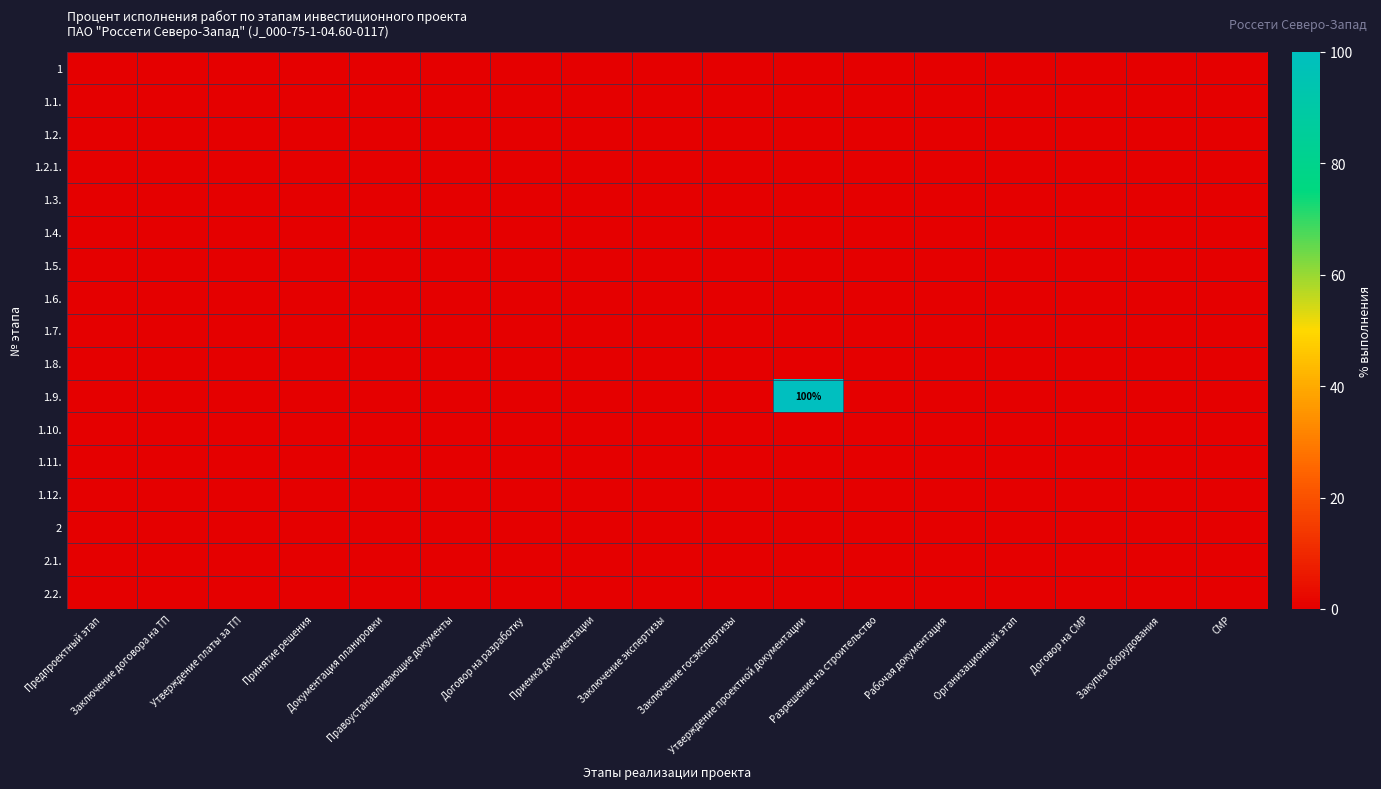

Is it true that 1.2.1. equals 0 at Приемка документации?

True